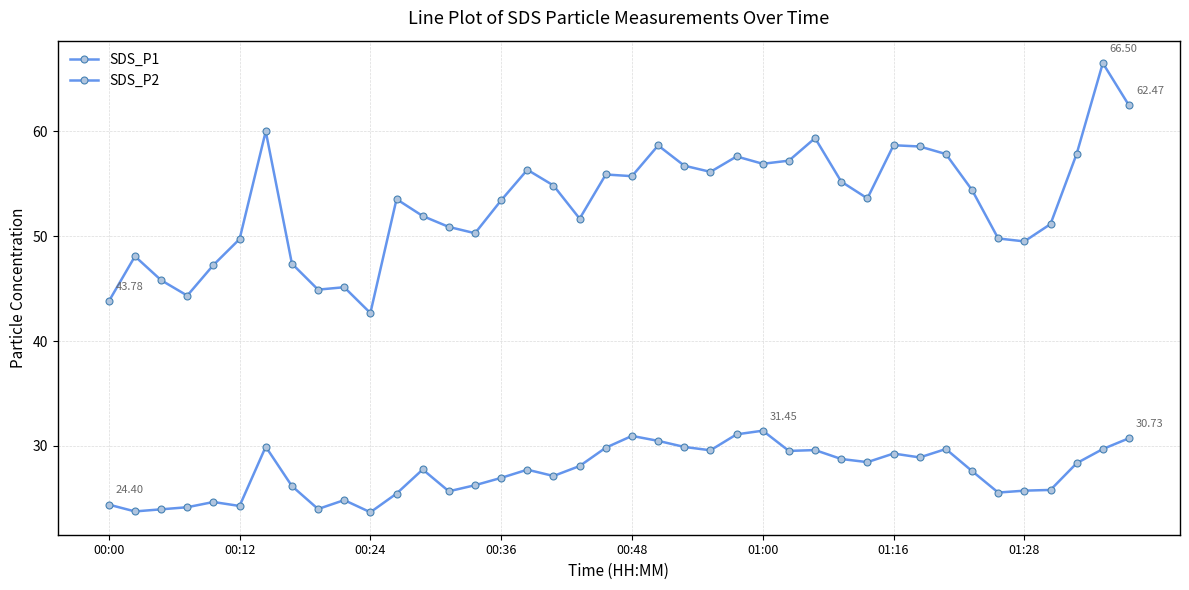

True or false: SDS_P1 and SDS_P2 cross at least once.

False